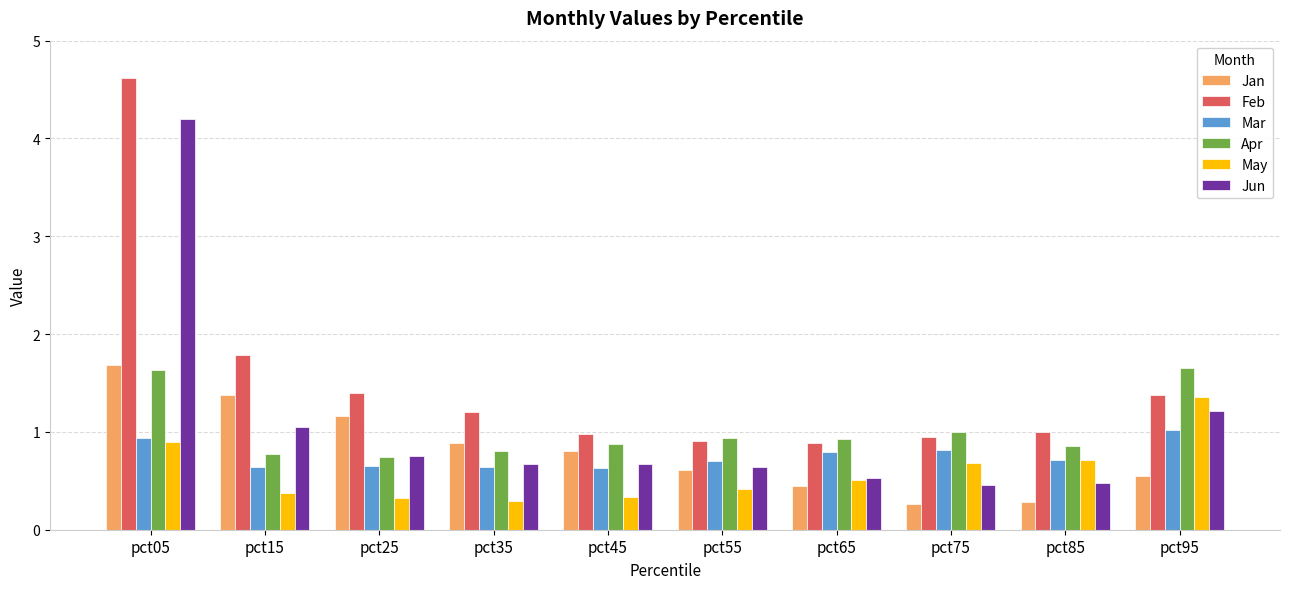

How many groups of bars are there?

10